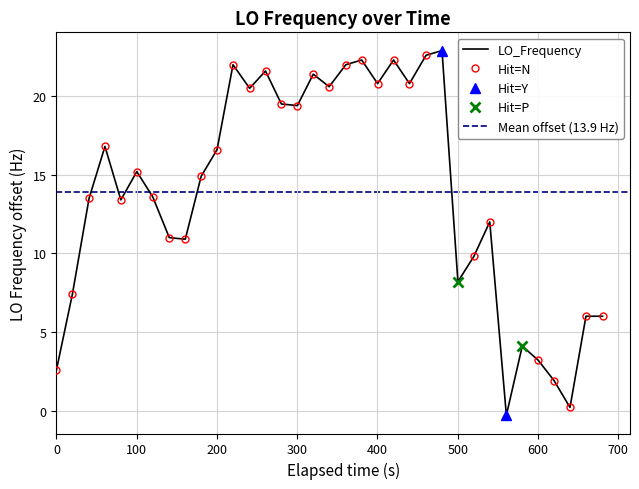

How many lines are shown in the chart?

1